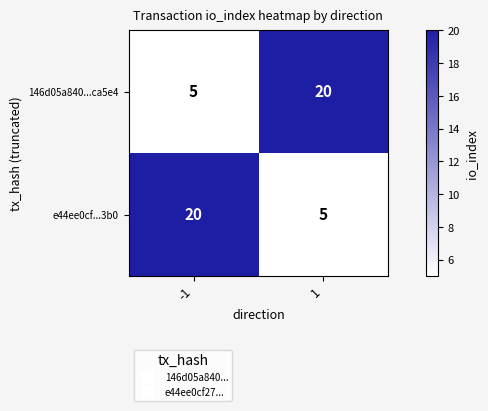

List the labels in order of e44ee0cf...3b0 value, smallest first.

1, -1